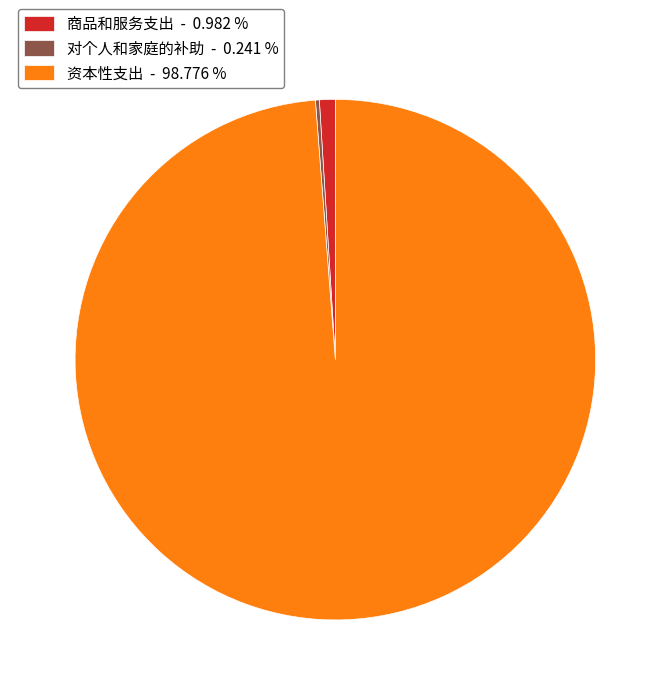

What is the largest slice in the pie chart?

资本性支出 - 98.776 %